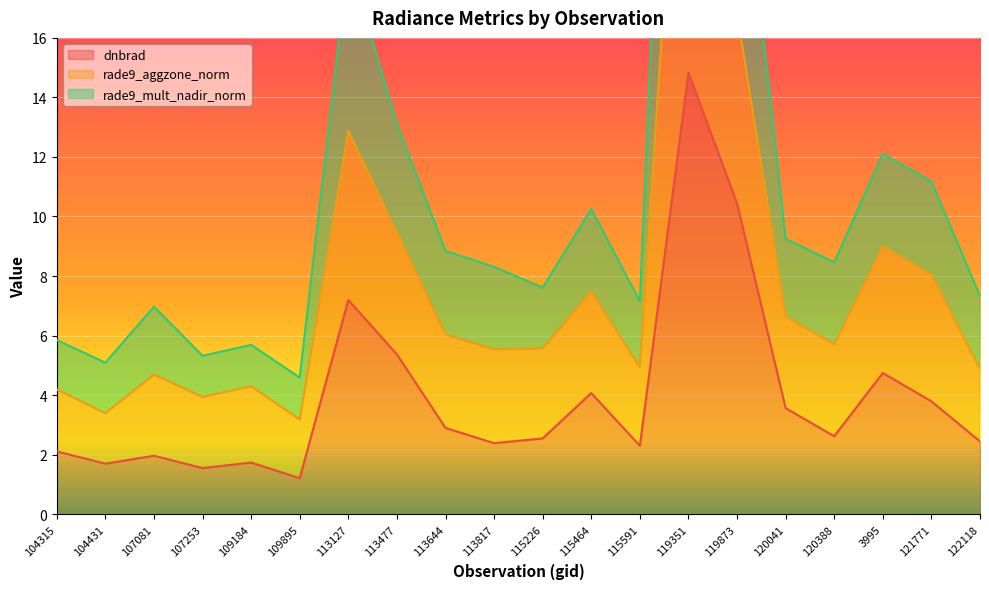

What position from the left is 115464?

12